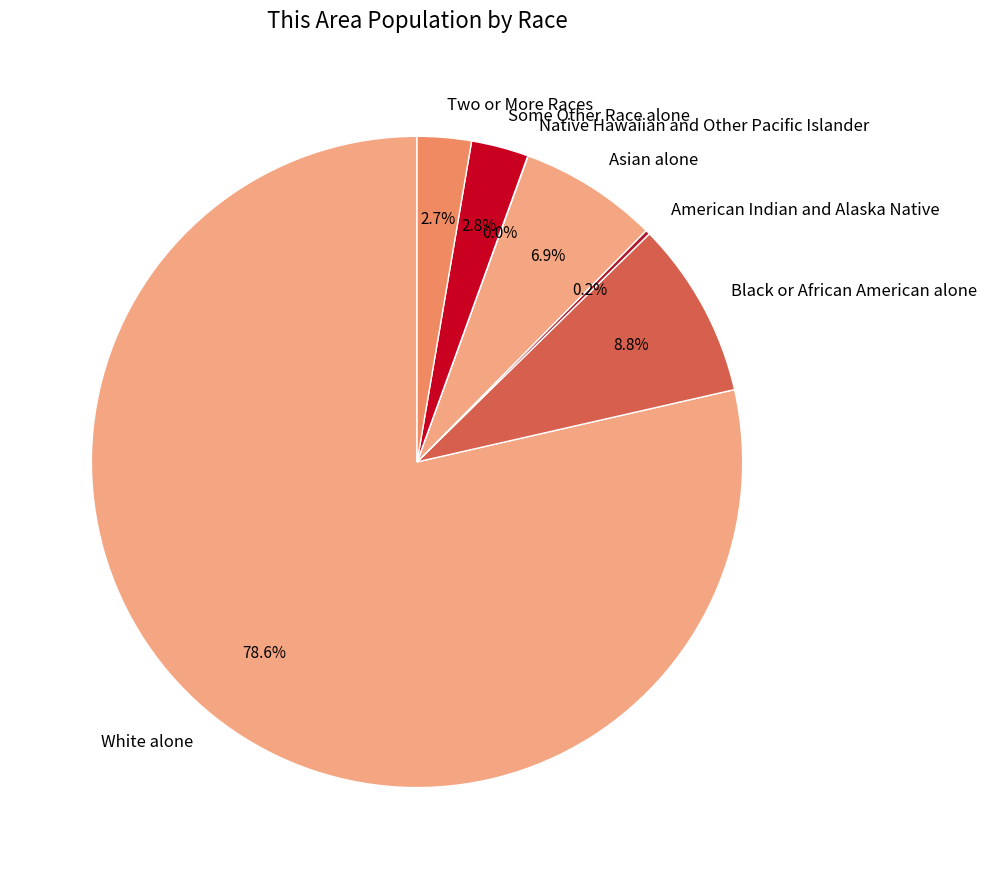

The Two or More Races slice represents 14% of the pie. True or false?

False